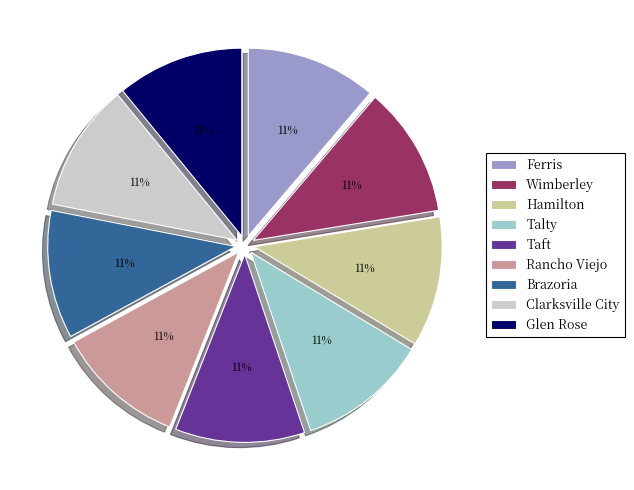

True or false: Talty accounts for 11% of the total.

True